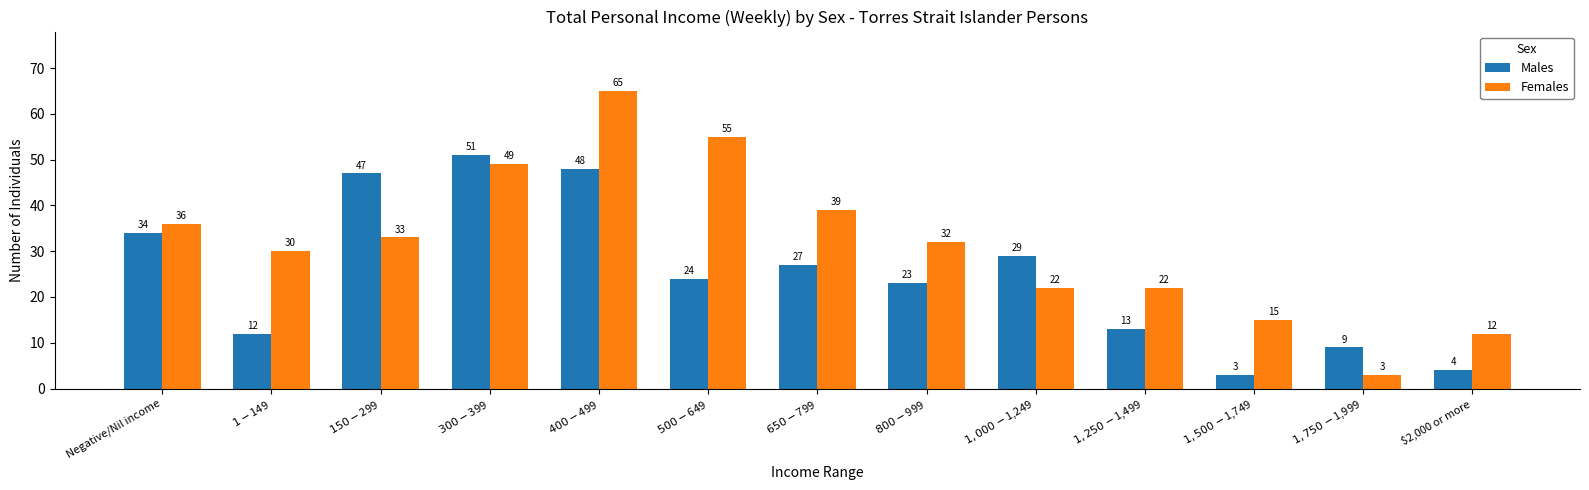

Where is Females nearest to the value 34?

$150-$299